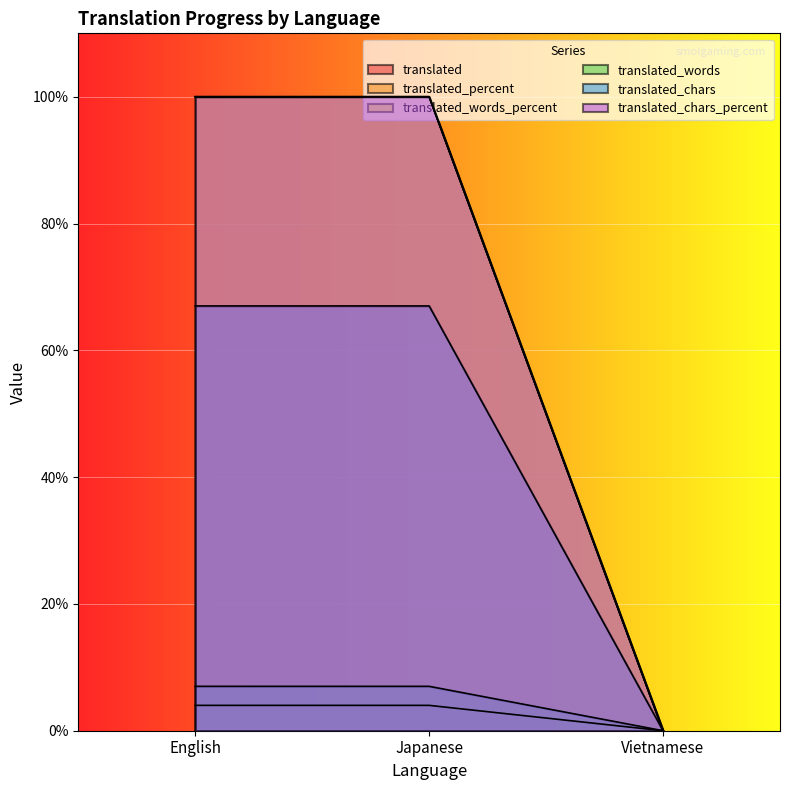

What is the label of the 2nd point from the right?

Japanese